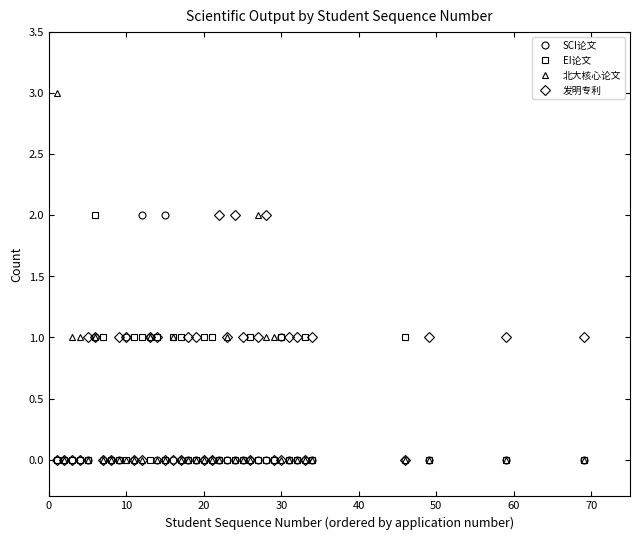

Which series has the widest spread of values?

北大核心论文